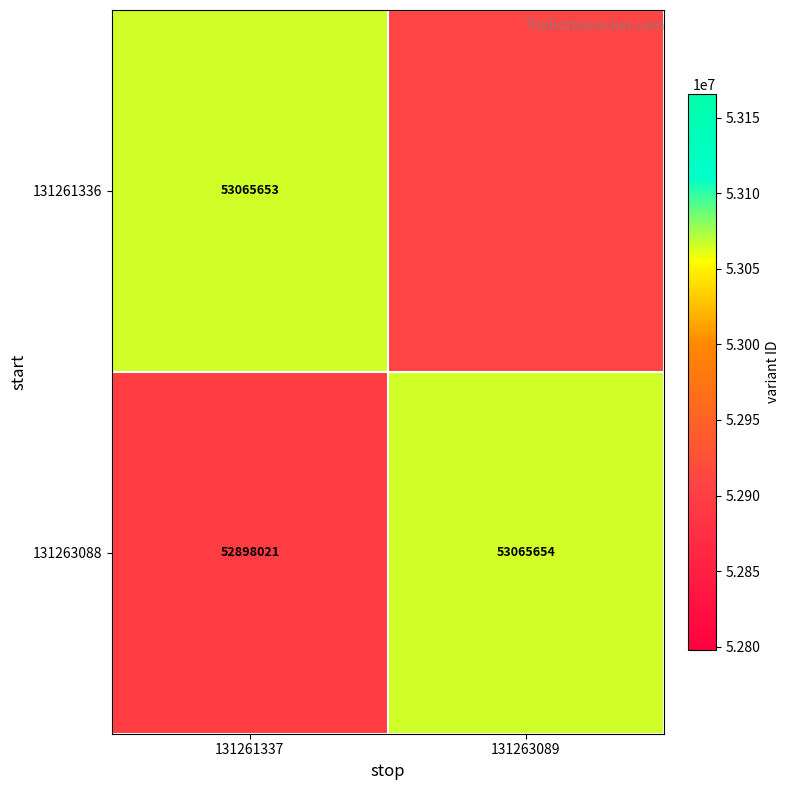

At which label does 131263088 reach its minimum?

131261337